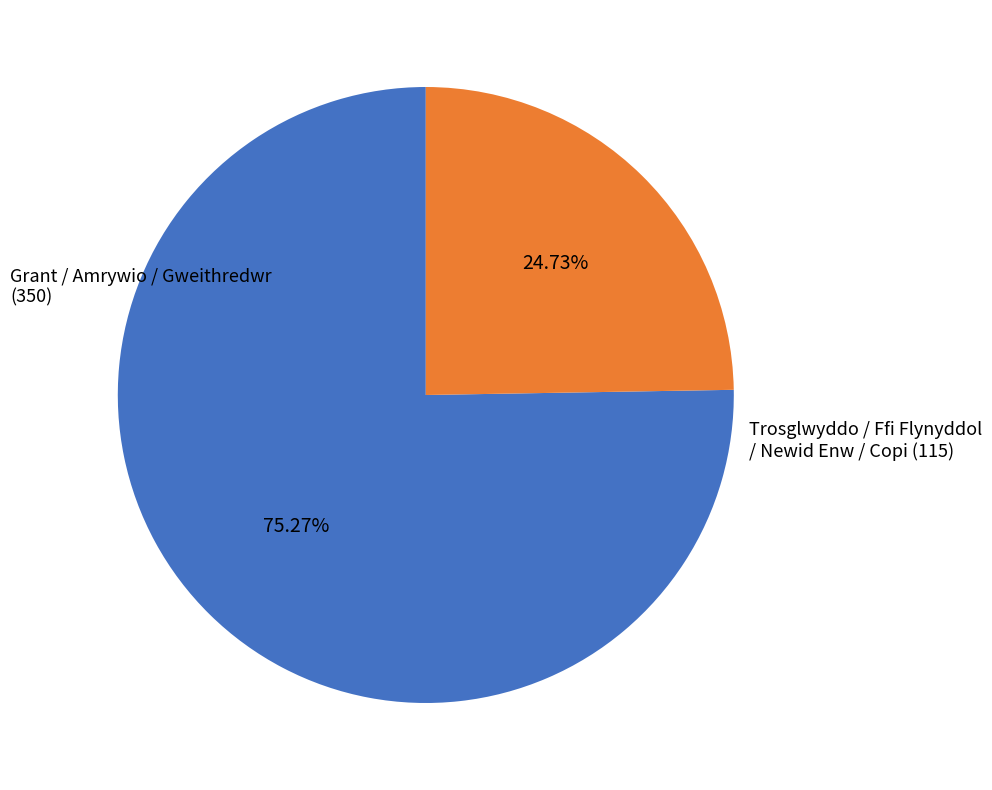

Is there a majority slice in this chart?

Yes